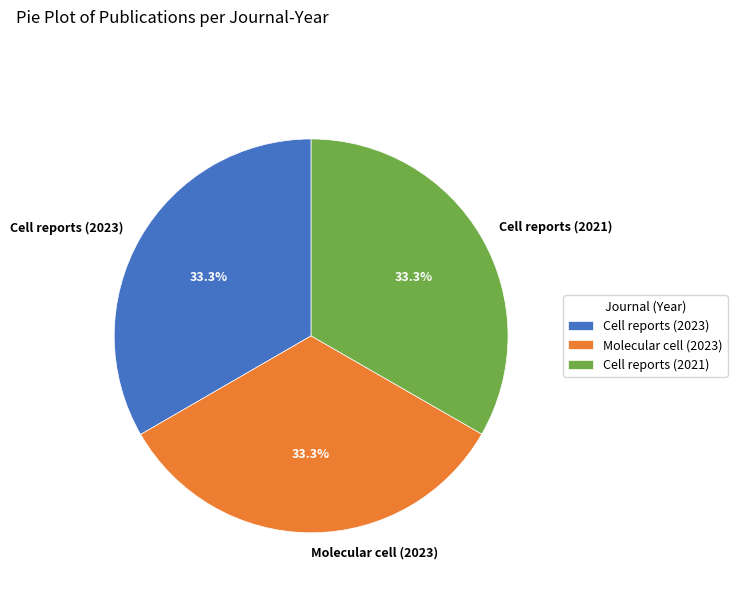

To the nearest percent, what percentage of the pie is Cell reports (2021)?

33%